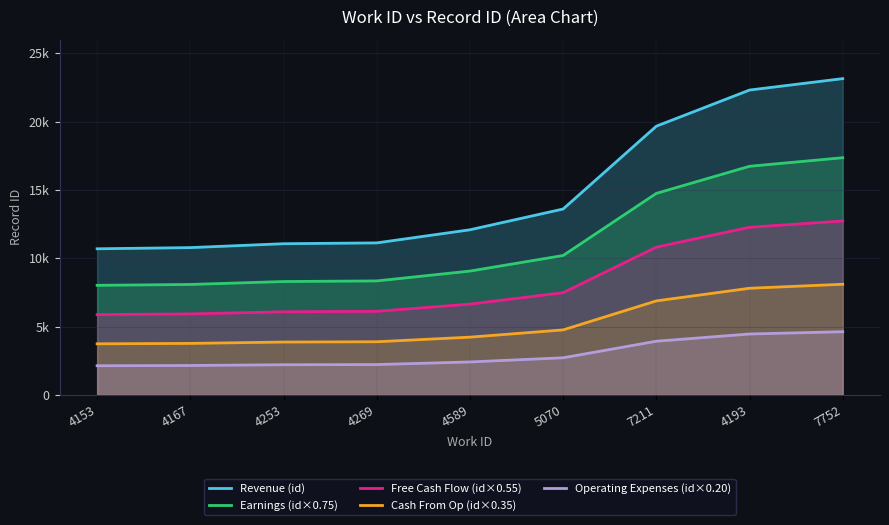

What is the difference between the maximum and minimum values in the Cash From Op (id×0.35) series?

4358.2